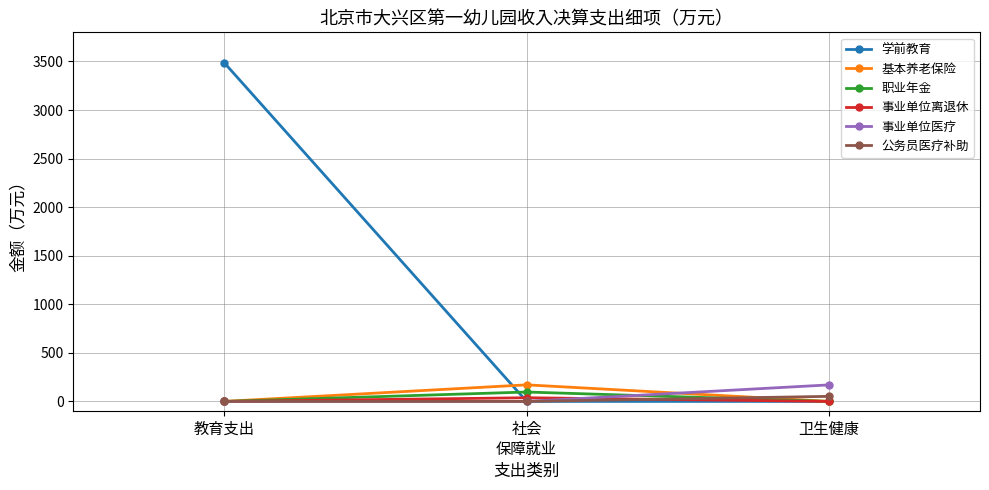

Reading left to right, extract all data points from this chart.

学前教育: 3485.3	0.0	0.0
基本养老保险: 0.0	170.6	0.0
职业年金: 0.0	96.7	0.0
事业单位离退休: 0.0	37.7	0.0
事业单位医疗: 0.0	0.0	170.1
公务员医疗补助: 0.0	0.0	52.1